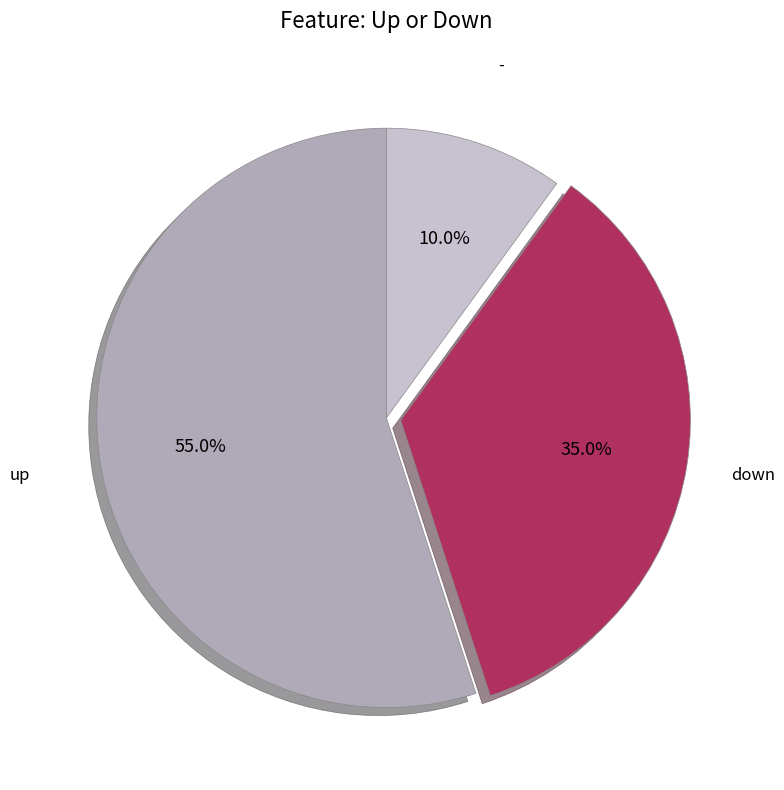

What percentage do - and down together represent?

45.0%